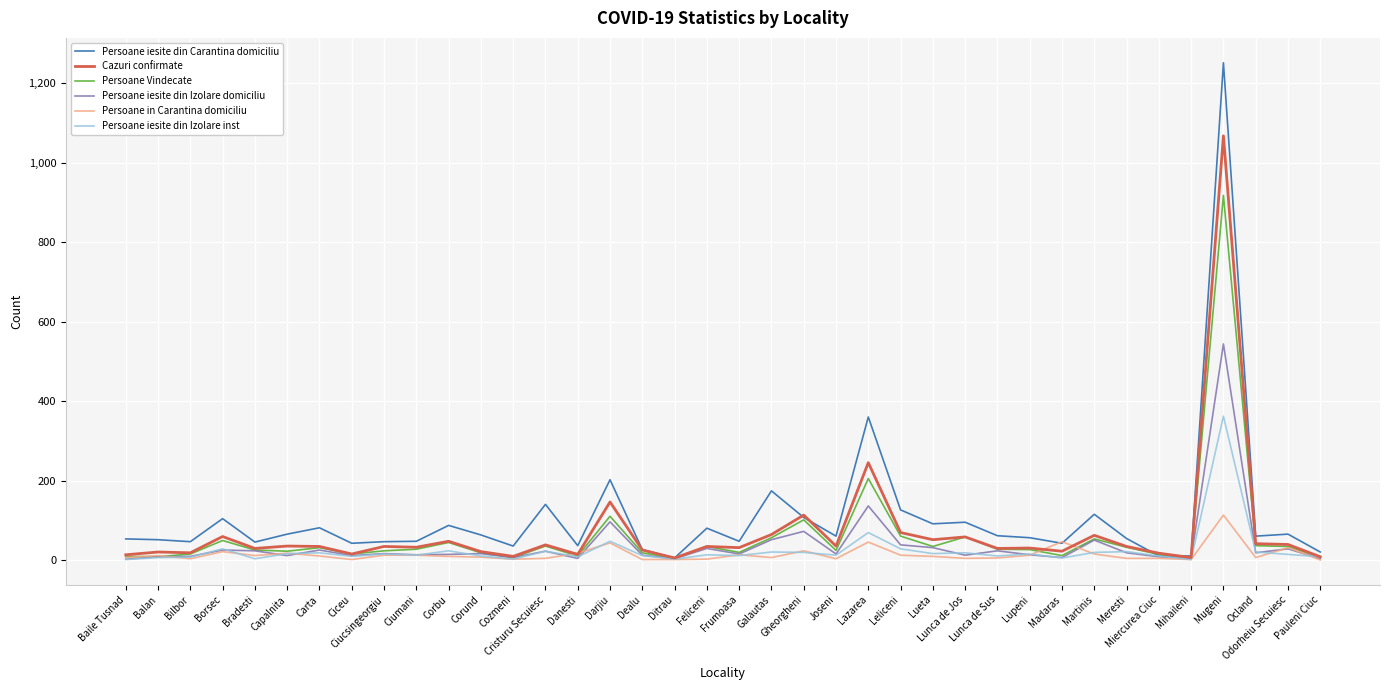

List the series in order of their peak value, lowest first.

Persoane in Carantina domiciliu, Persoane iesite din Izolare inst, Persoane iesite din Izolare domiciliu, Persoane Vindecate, Cazuri confirmate, Persoane iesite din Carantina domiciliu